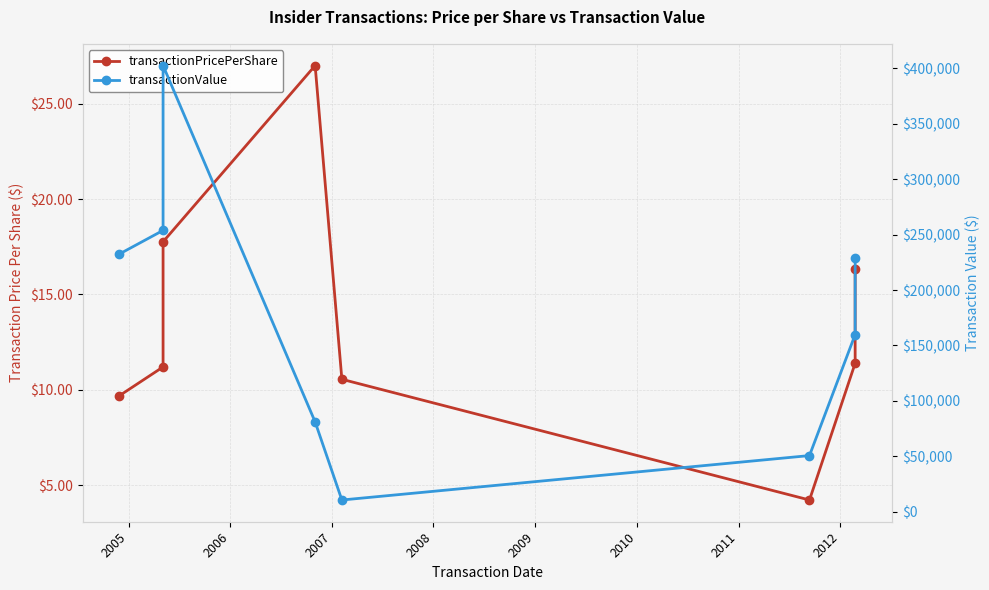

What is the lowest value of the transactionValue series?

10550.0